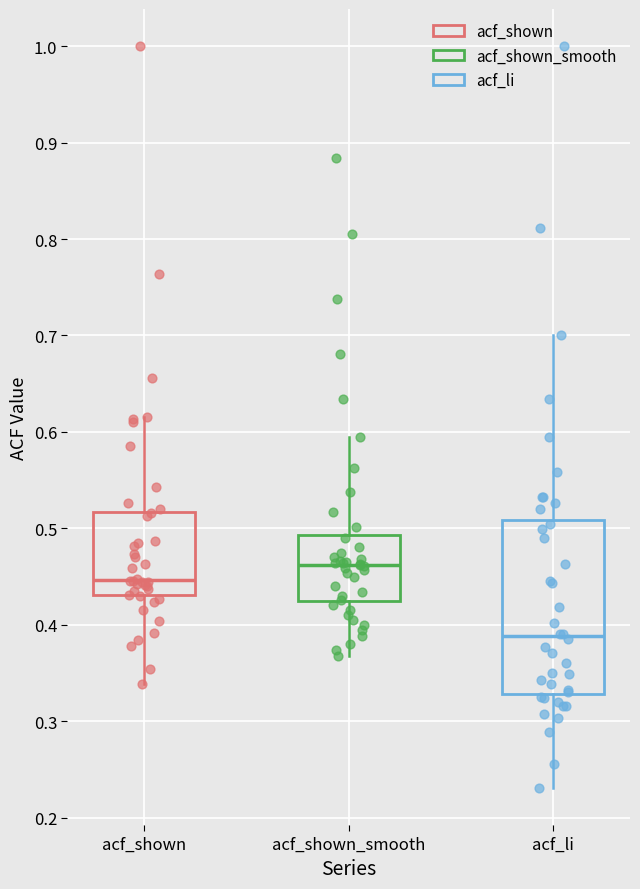

Where does the median line of the box for acf_shown_smooth sit on the y-axis? The values are not printed on the chart, so give them approximately, as read against the axis.

0.46